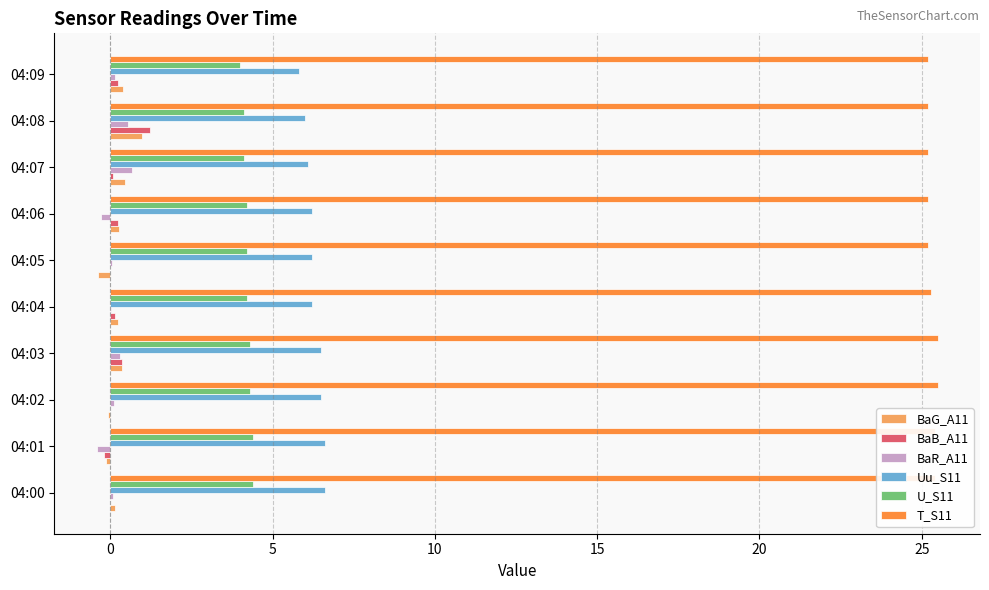

Is it true that BaG_A11 equals 0.3 at 04:06?

True